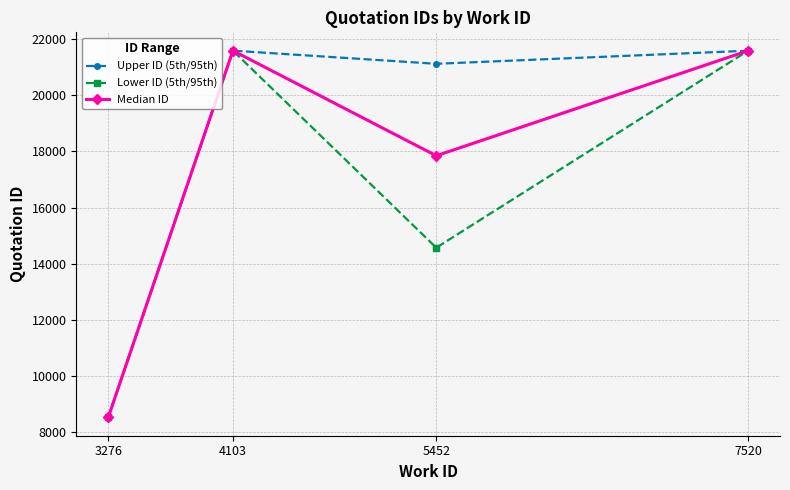

Rank the series by their average value, from highest to lowest.

Upper ID (5th/95th), Median ID, Lower ID (5th/95th)